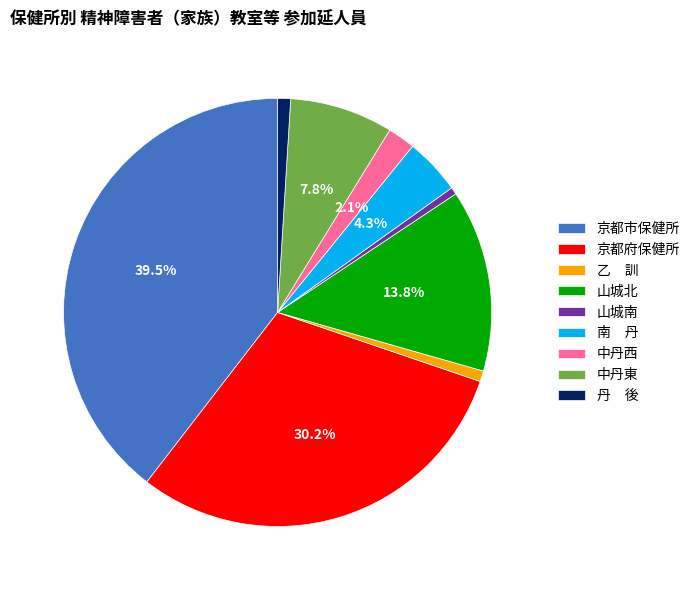

How much of the chart is everything except 中丹東?

92.2%